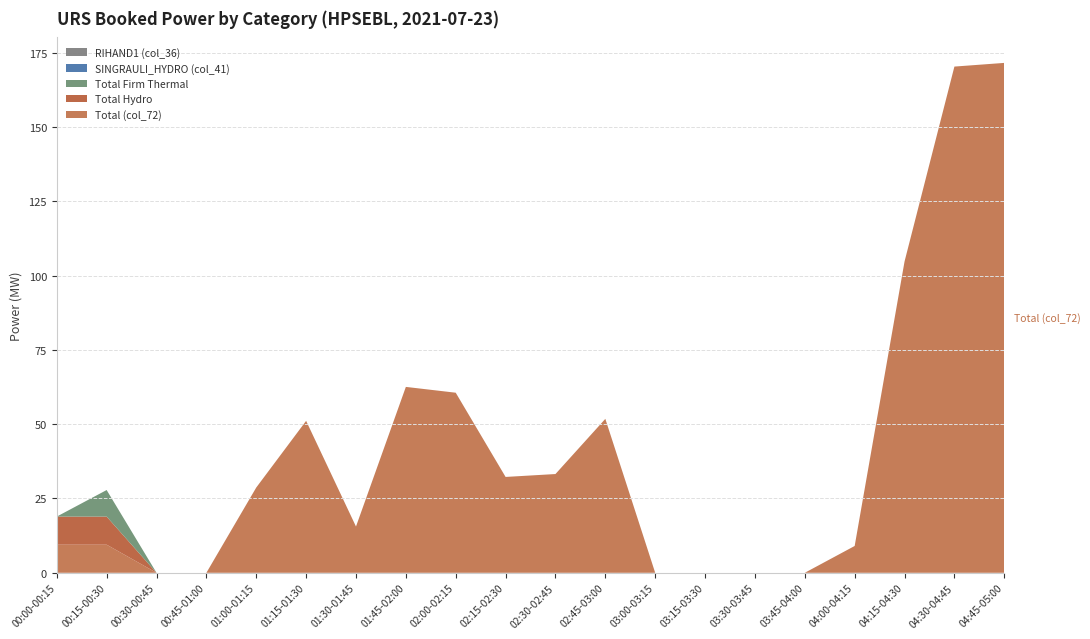

Reading left to right, extract all data points from this chart.

Total (col_72): 9.5	9.5	0.0	0.0	28.7	51.1	15.6	62.5	60.6	32.2	33.2	51.8	0.0	0.0	0.0	0.0	9.0	104.7	170.3	171.5
Total Hydro: 9.5	9.5	0.0	0.0	0.0	0.0	0.0	0.0	0.0	0.0	0.0	0.0	0.0	0.0	0.0	0.0	0.0	0.0	0.0	0.0
Total Firm Thermal: 0.0	8.9	0.0	0.0	0.0	0.0	0.0	0.0	0.0	0.0	0.0	0.0	0.0	0.0	0.0	0.0	0.0	0.0	0.0	0.0
SINGRAULI_HYDRO (col_41): 0.0	0.0	0.0	0.0	0.0	0.0	0.0	0.0	0.0	0.0	0.0	0.0	0.0	0.0	0.0	0.0	0.0	0.0	0.0	0.0
RIHAND1 (col_36): 0.0	0.0	0.0	0.0	0.0	0.0	0.0	0.0	0.0	0.0	0.0	0.0	0.0	0.0	0.0	0.0	0.0	0.0	0.0	0.0